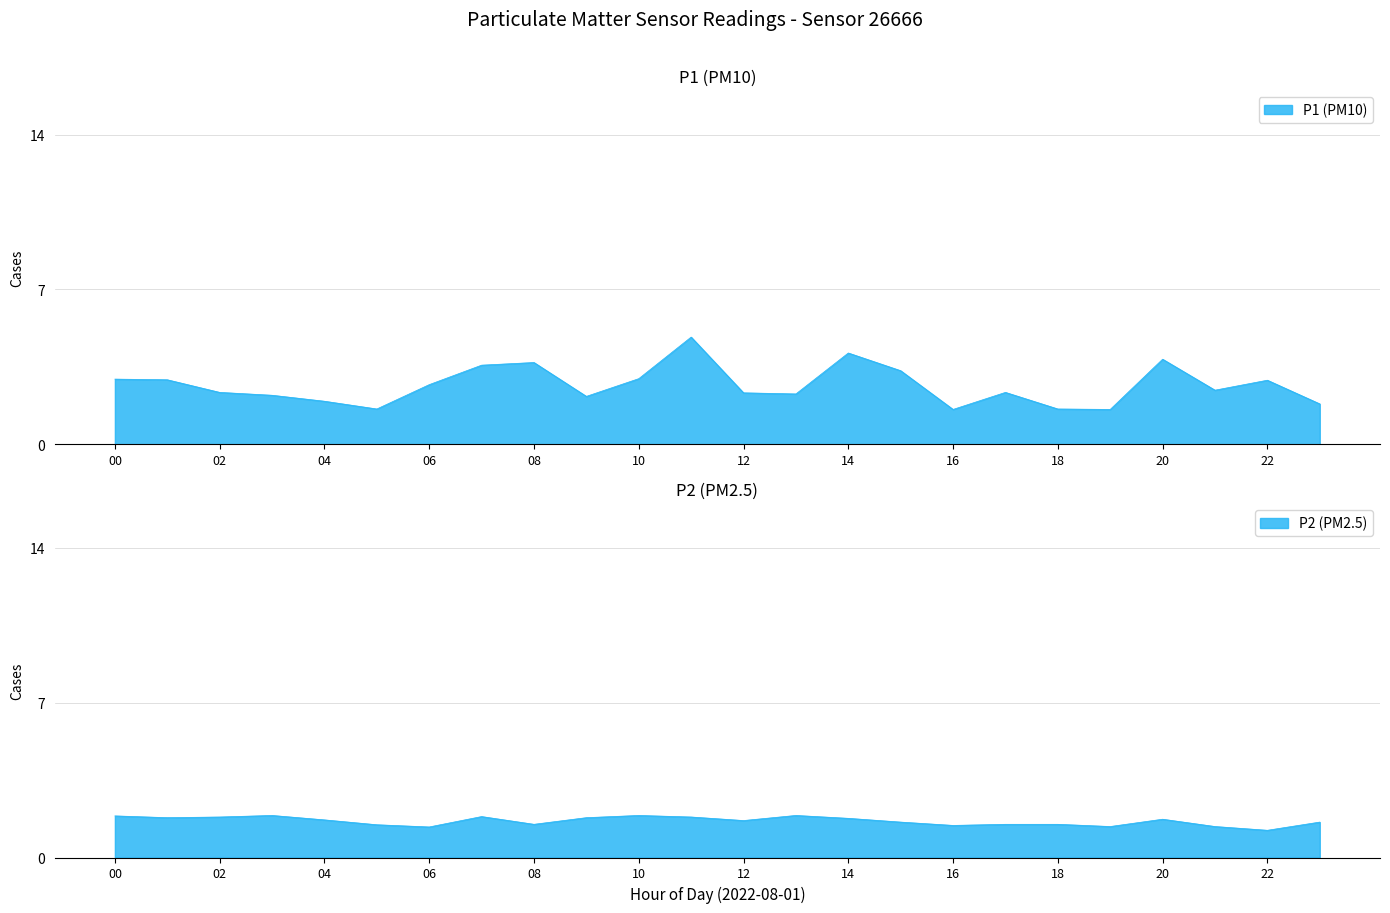

Is the value of P2 at 15 greater than the value of P1 at 15?

No